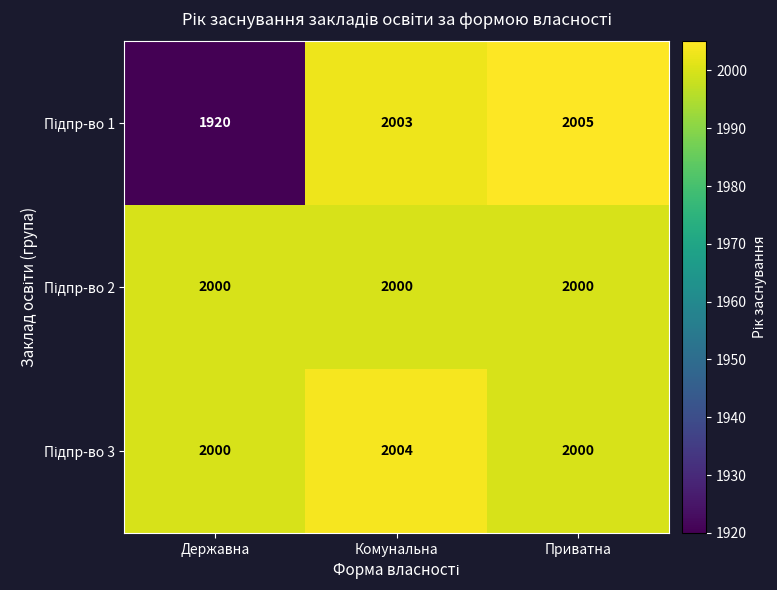

What is the difference between the highest and lowest values at Приватна?

5